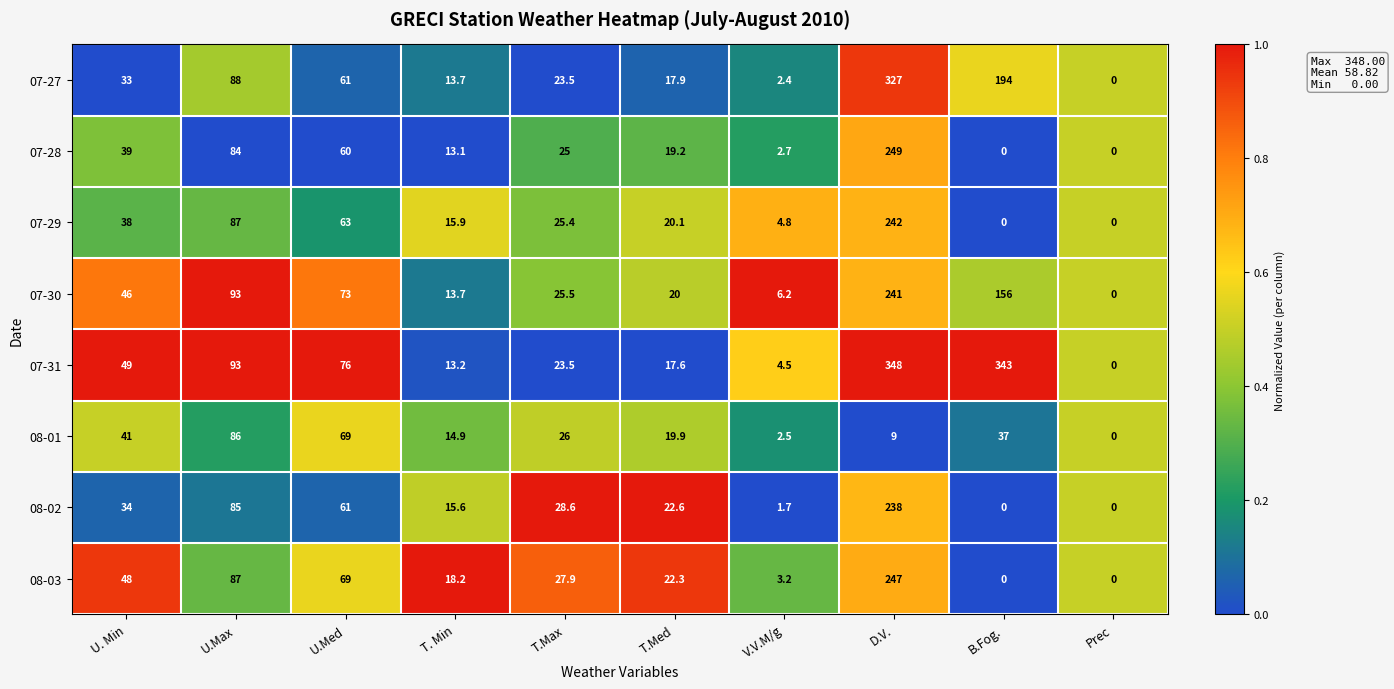

Which series has the largest range (max minus min)?

07-31